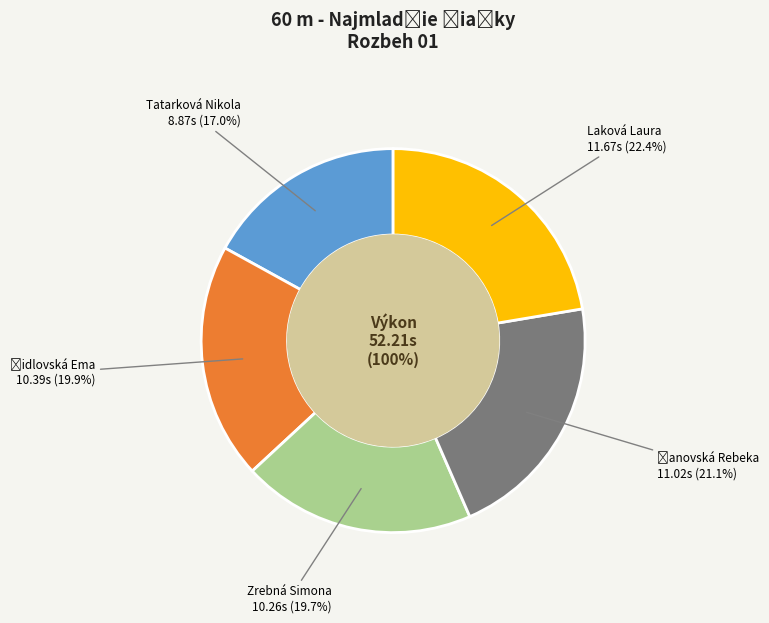

What is the ratio of the value at Laková Laura to the value at Tatarková Nikola?

1.3